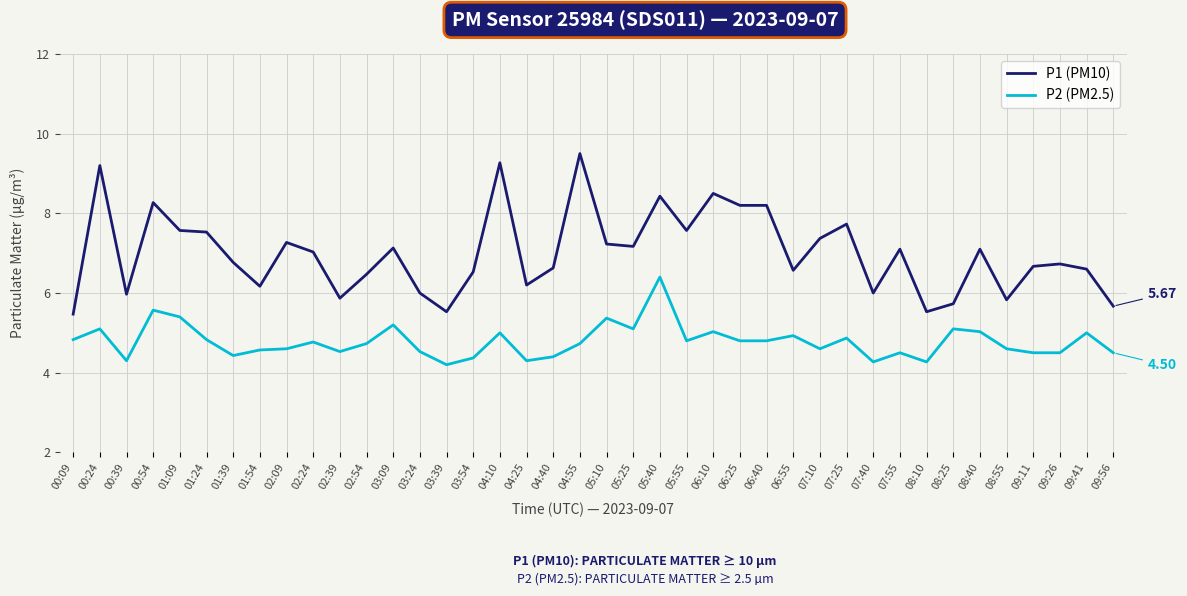

True or false: P2 (PM2.5) and P1 (PM10) intersect in this chart.

False